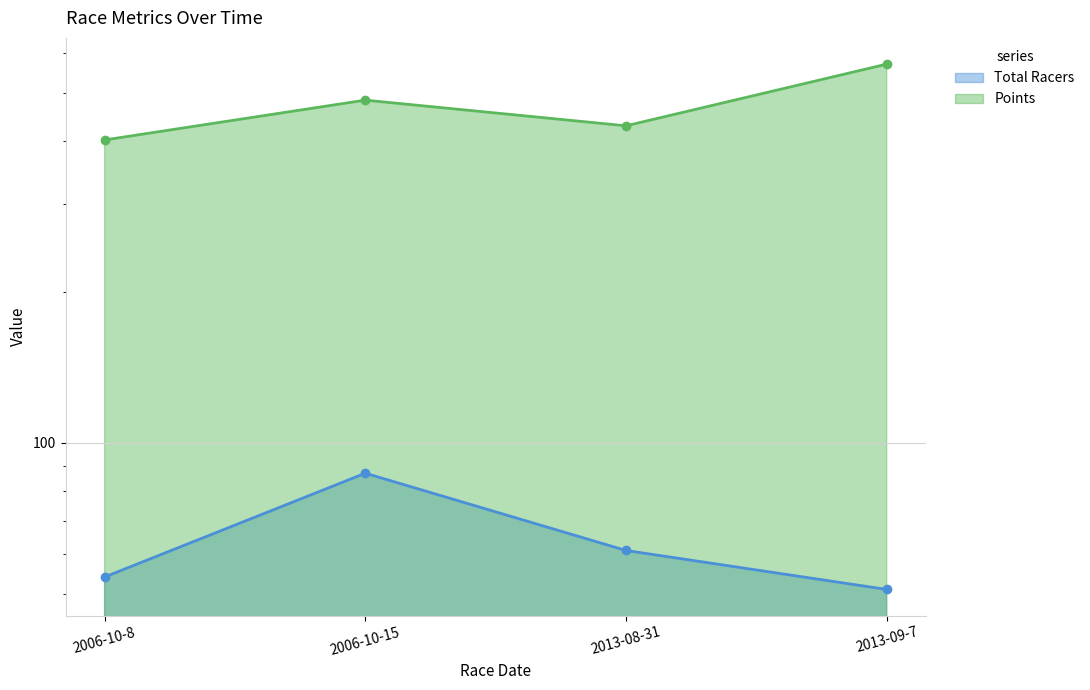

What are all the series names shown in the legend?

Total Racers, Points